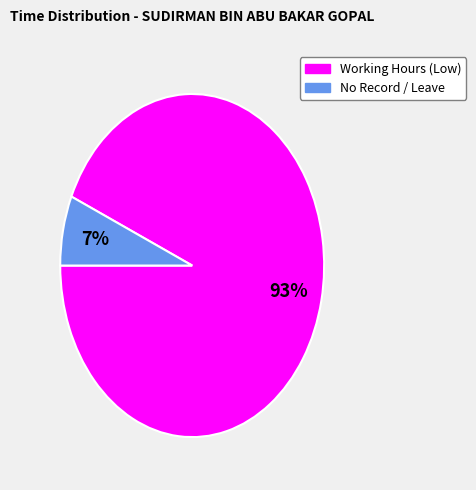

How many segments does this pie chart have?

2